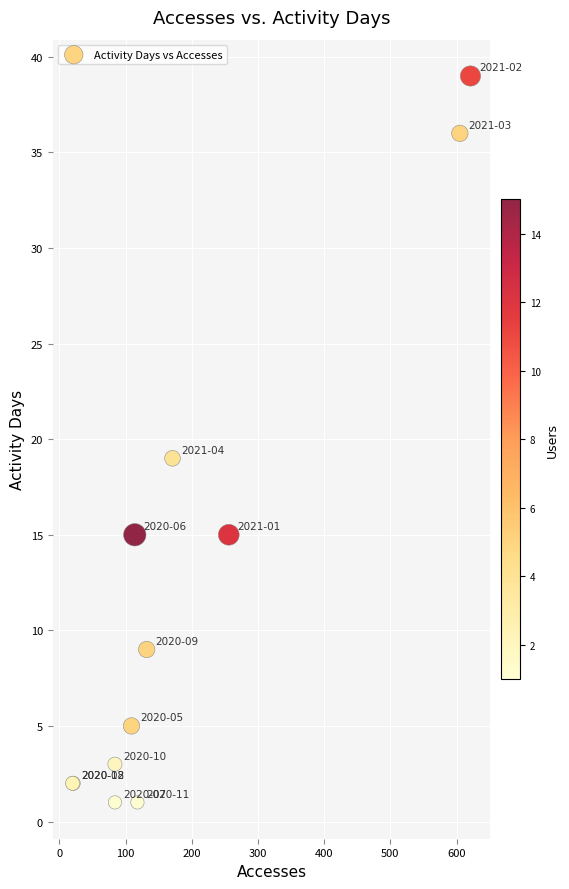

What Y value in the scatter plot is closest to 20?

19